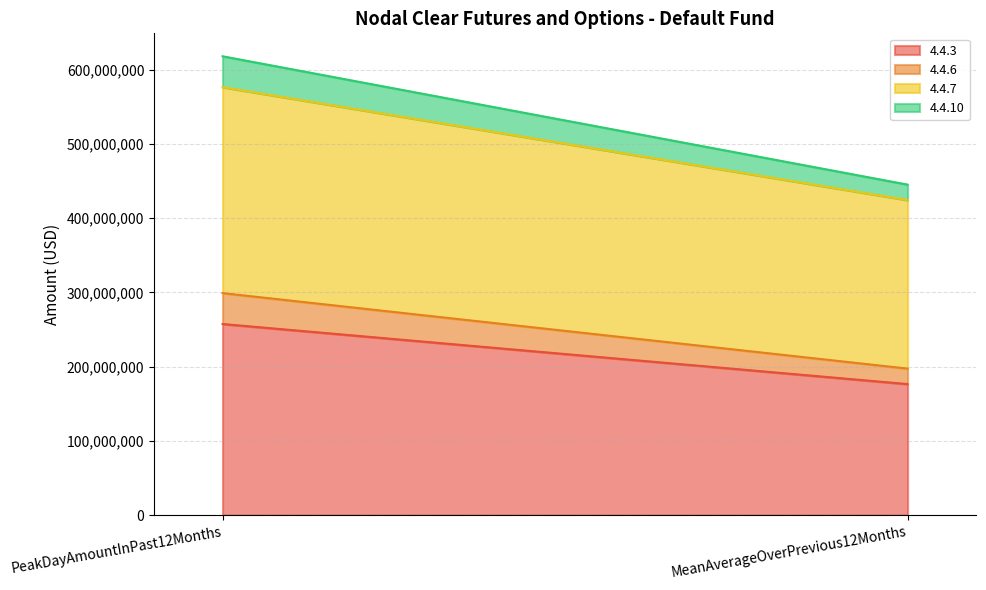

How many lines are shown in the chart?

4